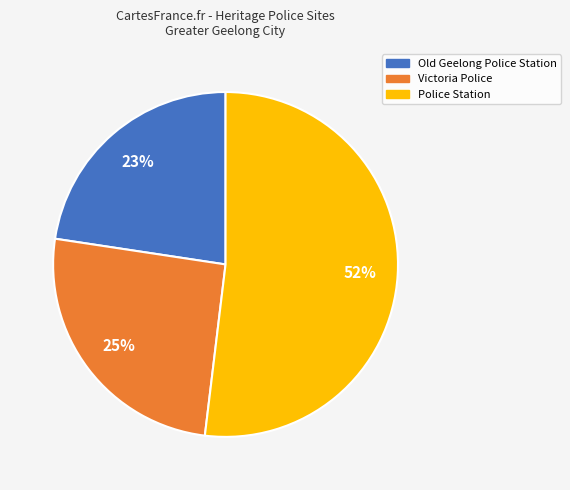

Which has a higher value, Police Station or Old Geelong Police Station?

Police Station